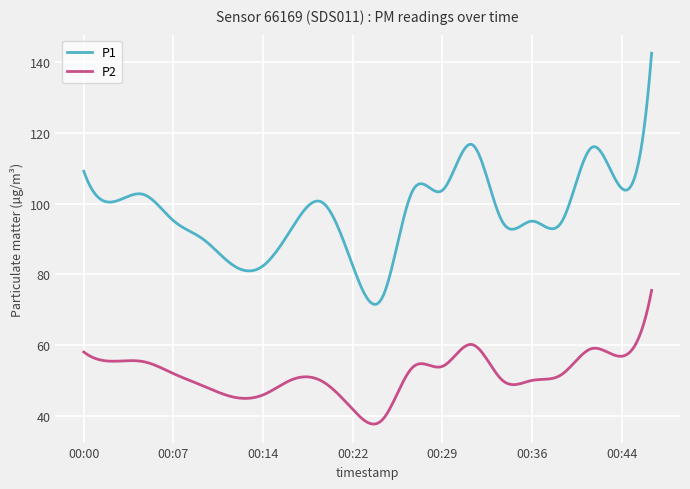

What is the difference between the second highest and second lowest values in the P1 series?

64.7